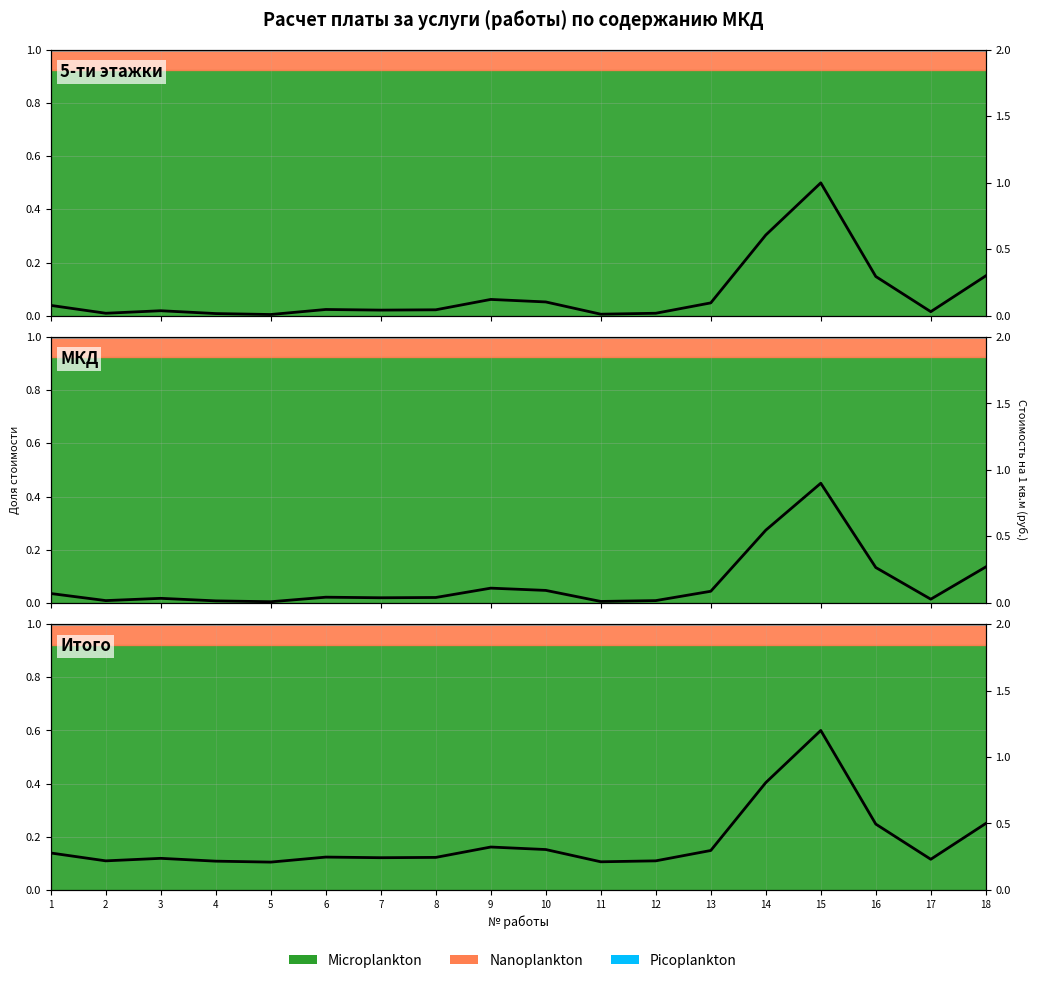

Reading left to right, transcribe all the data shown in this chart.

Microplankton: 1=0.1	2=0.0	3=0.0	4=0.0	5=0.0	6=0.0	7=0.0	8=0.0	9=0.1	10=0.1	11=0.0	12=0.0	13=0.1	14=0.6	15=1.0	16=0.3	17=0.0	18=0.3
Nanoplankton: 1=0.1	2=0.0	3=0.0	4=0.0	5=0.0	6=0.0	7=0.0	8=0.0	9=0.1	10=0.1	11=0.0	12=0.0	13=0.1	14=0.5	15=0.9	16=0.3	17=0.0	18=0.3
Picoplankton: 1=0.3	2=0.2	3=0.2	4=0.2	5=0.2	6=0.2	7=0.2	8=0.2	9=0.3	10=0.3	11=0.2	12=0.2	13=0.3	14=0.8	15=1.2	16=0.5	17=0.2	18=0.5